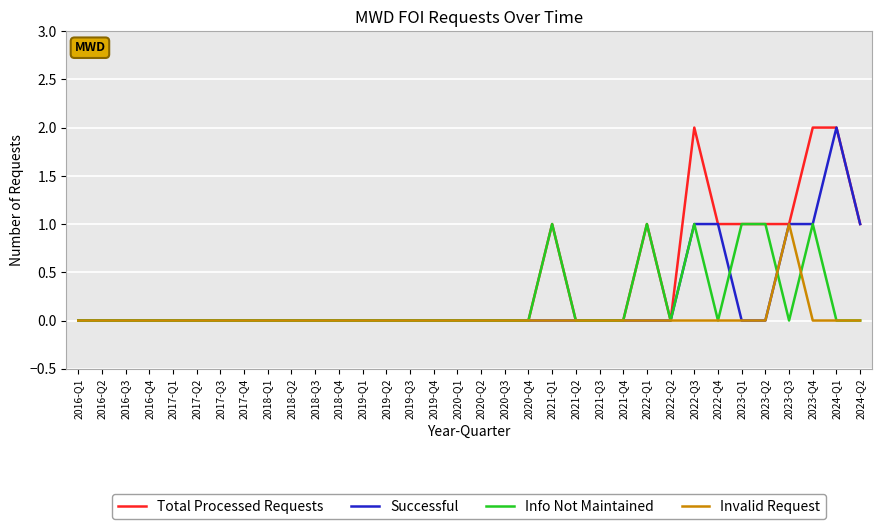

Is it true that Invalid Request equals 0 at 2017-Q4?

True